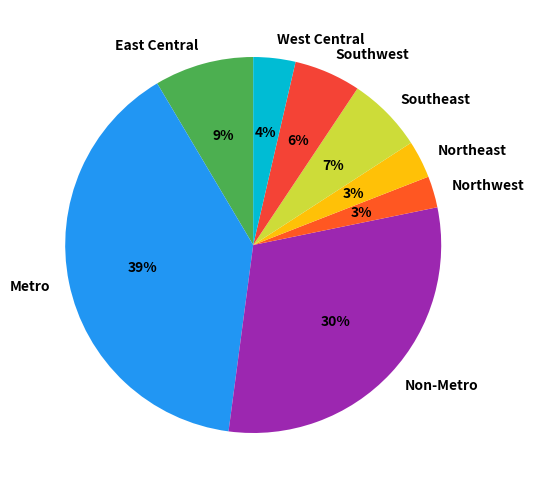

The Northwest slice represents 3% of the pie. True or false?

True